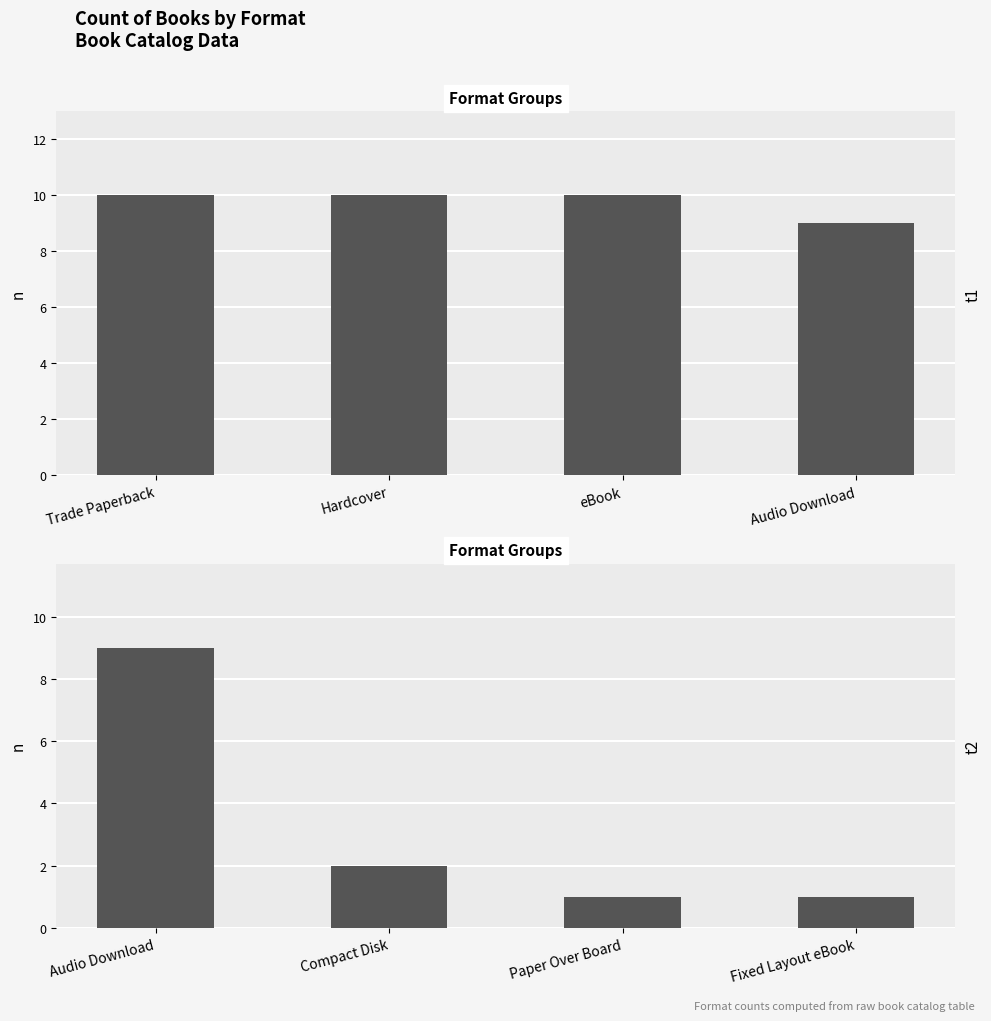

How many values in the t2 series exceed 2?

1